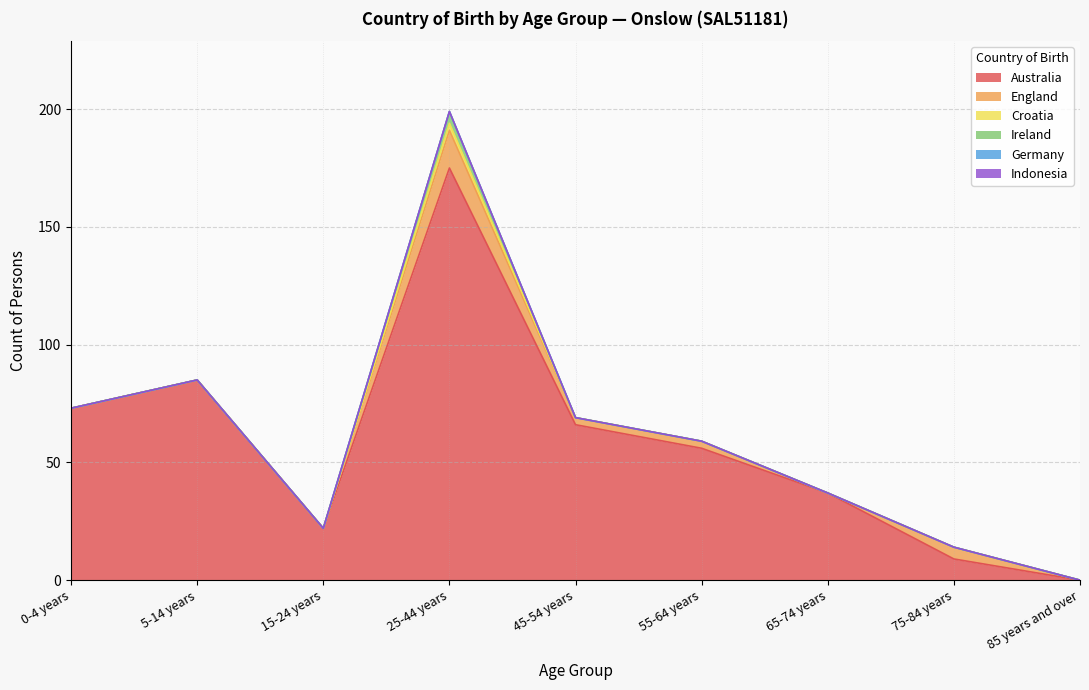

Is it true that England equals 2 at 55-64 years?

False